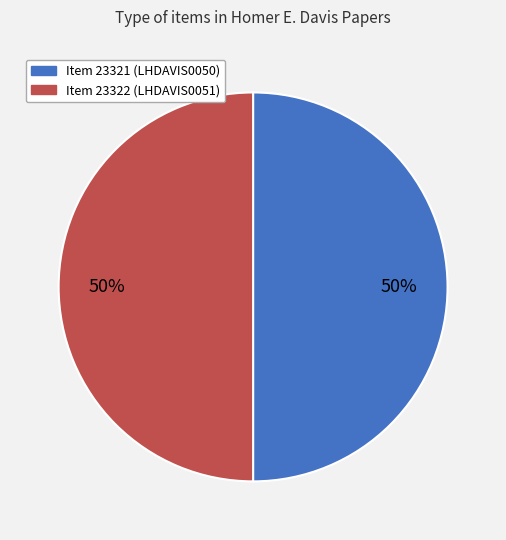

Combined, do Item 23322 (LHDAVIS0051) and Item 23321 (LHDAVIS0050) account for over 50%?

Yes